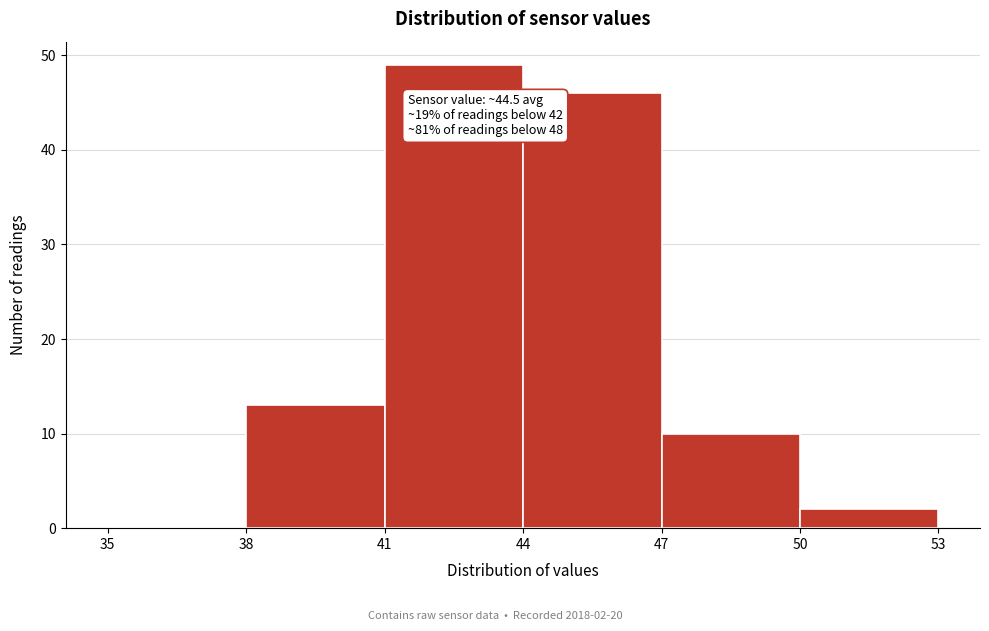

Which range on the x-axis has the tallest bar?

41 to 44